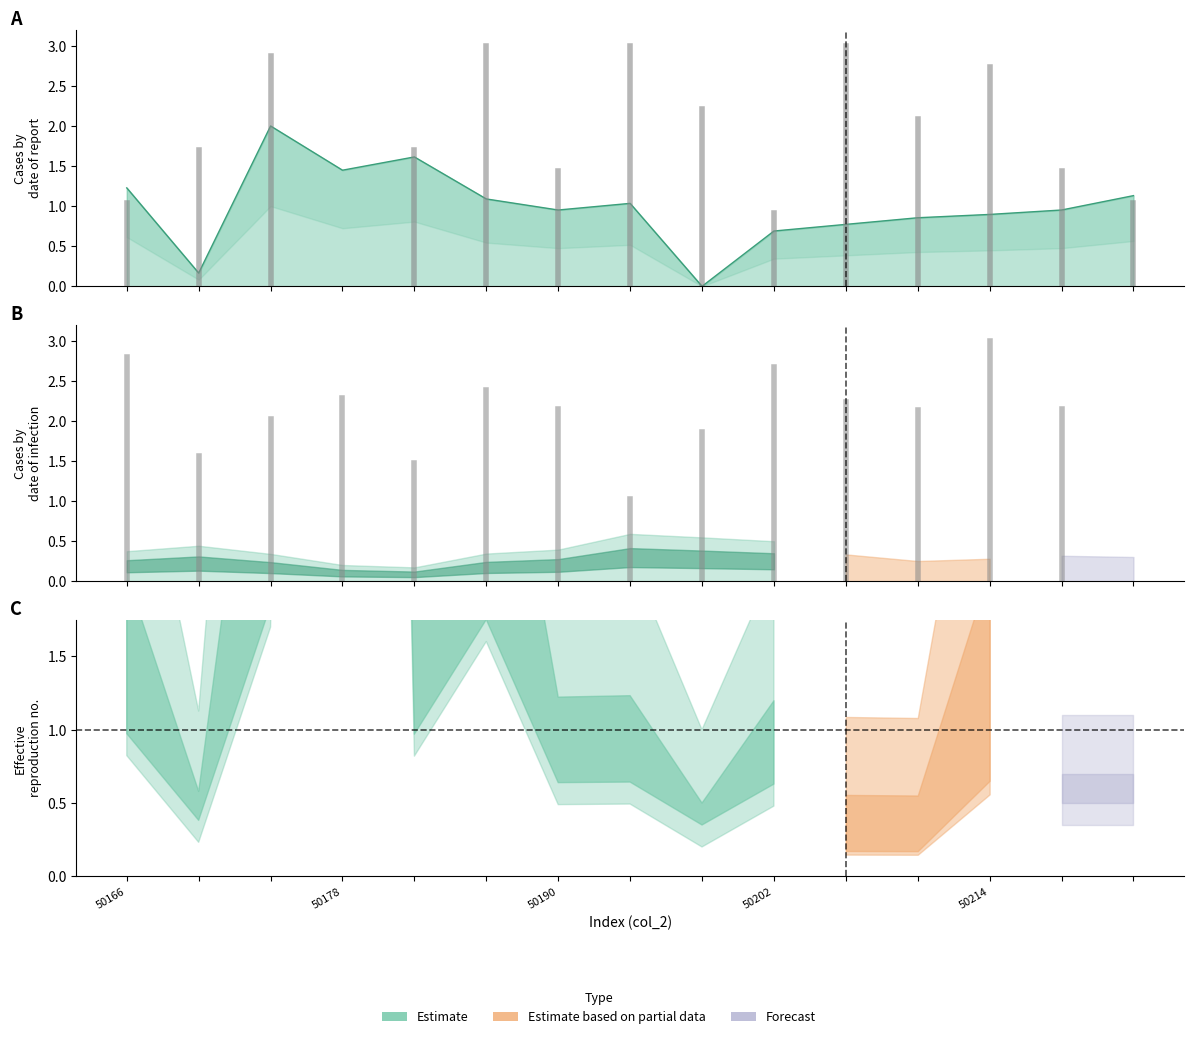

Does the chart display data point markers on the line(s)?

No